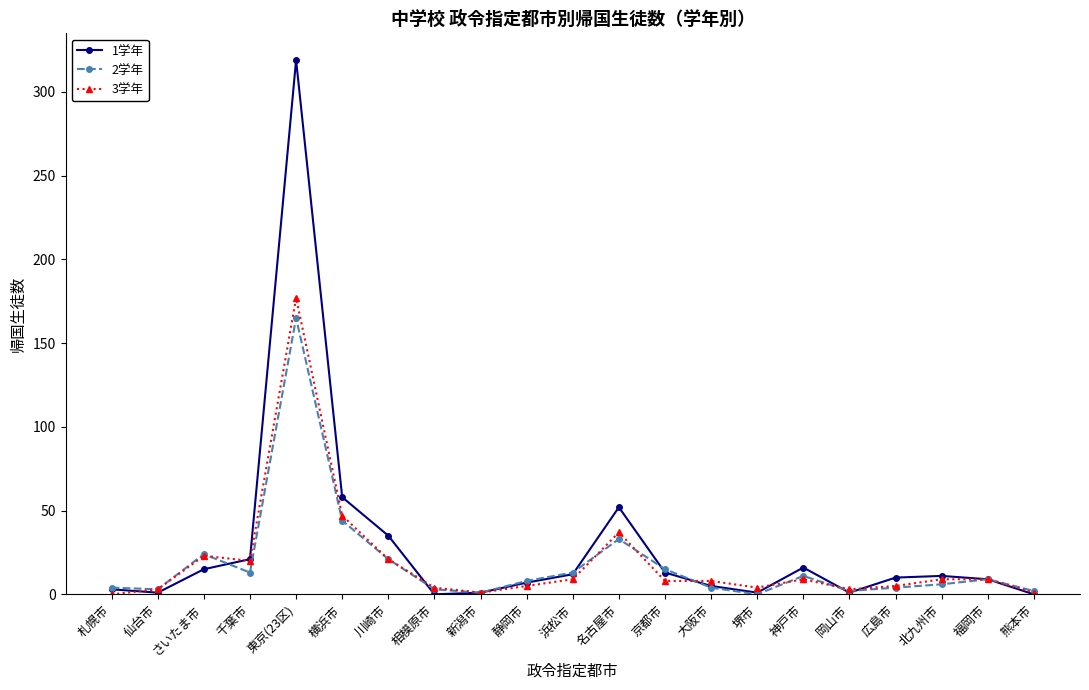

What is the total value across all series at 千葉市?

54